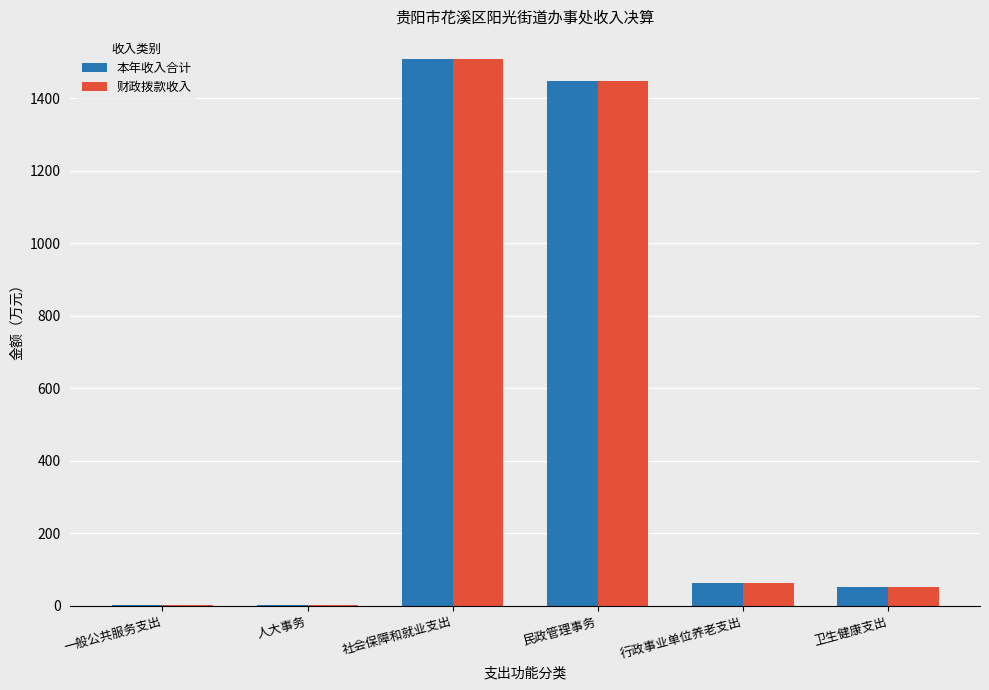

What is the sum of all 本年收入合计 values?

3074.3